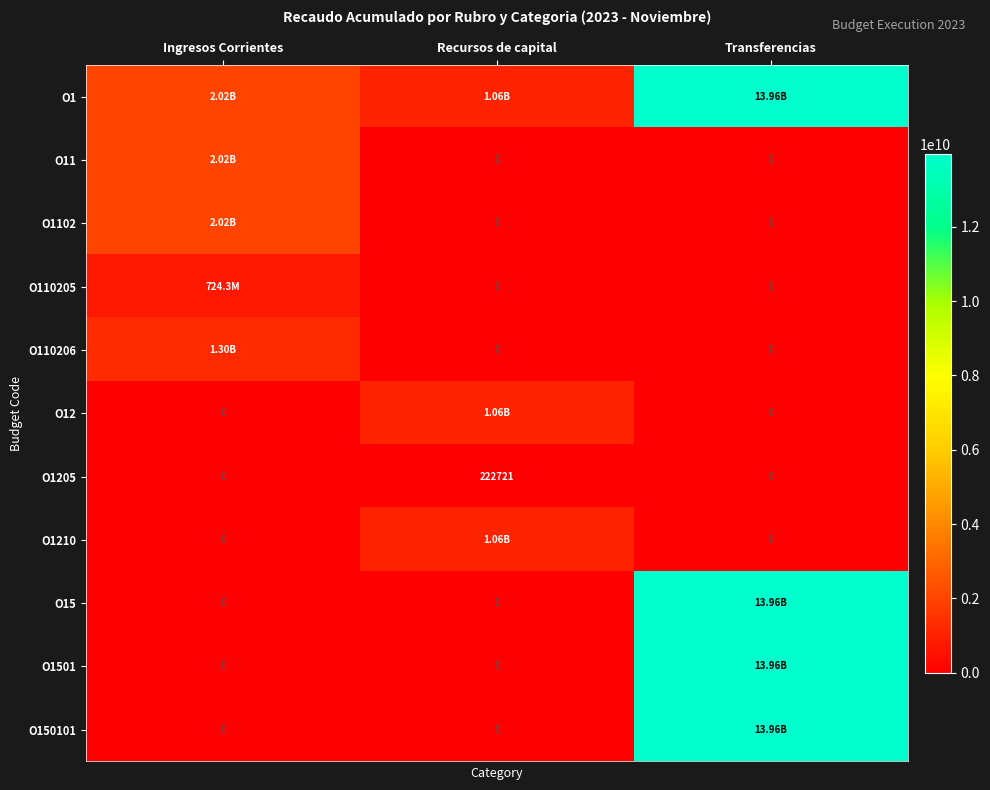

How many distinct data groups are displayed?

11